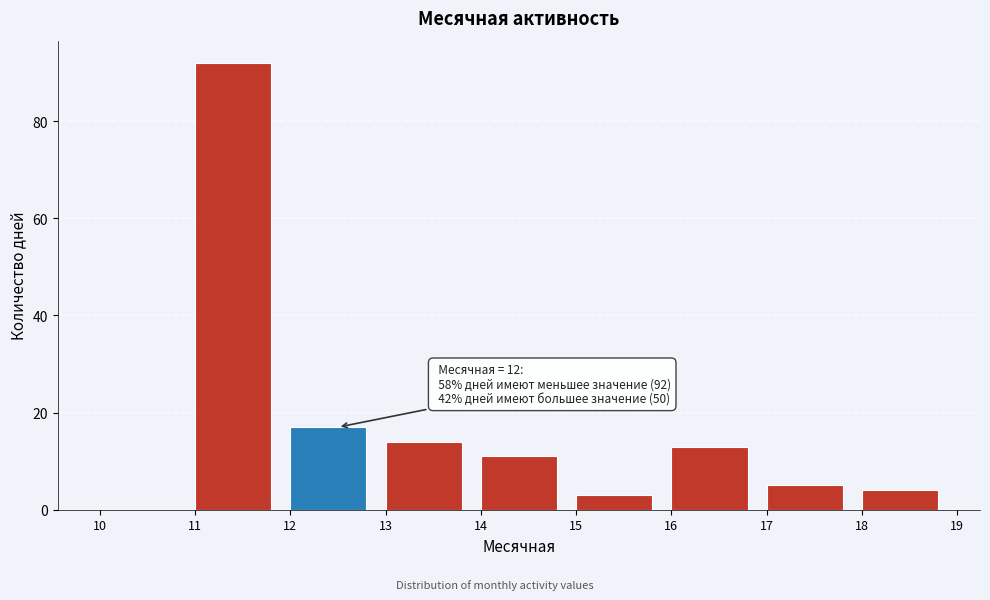

Which range on the x-axis has the tallest bar?

11 to 12